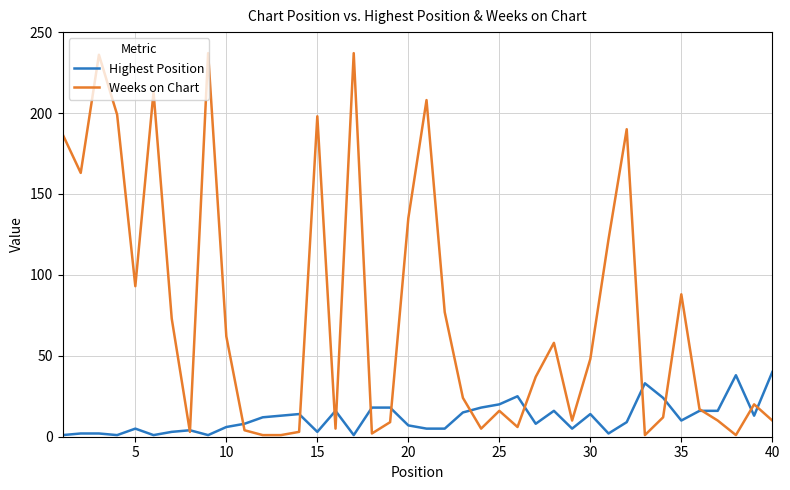

How many values in the Weeks on Chart series are below 37?

20